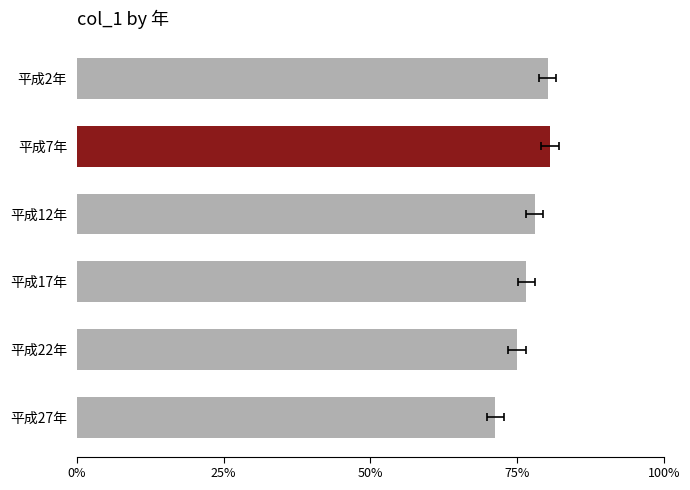

What is the value of the 2nd bar from the left?

80.6